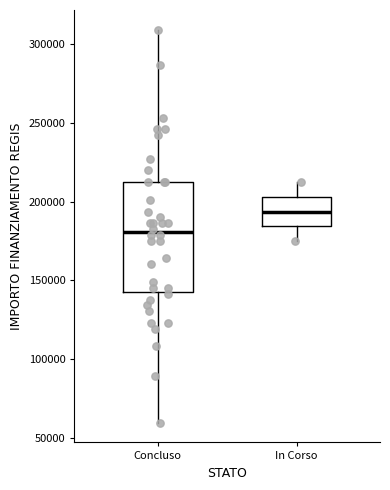

Where is the lower edge of the box for In Corso on the y-axis? The values are not printed on the chart, so give them approximately, as read against the axis.

185000